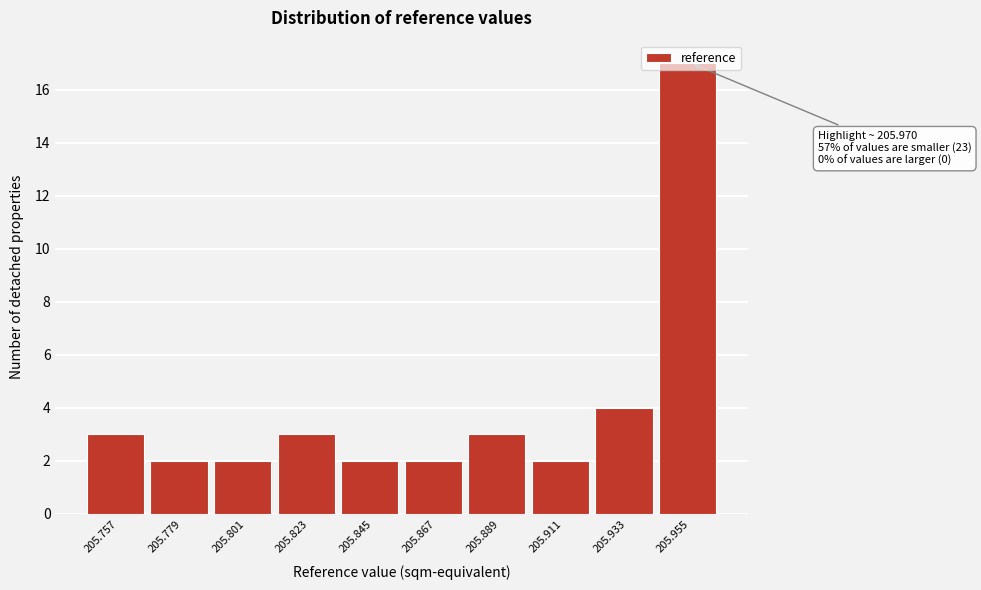

What is the average value?

4